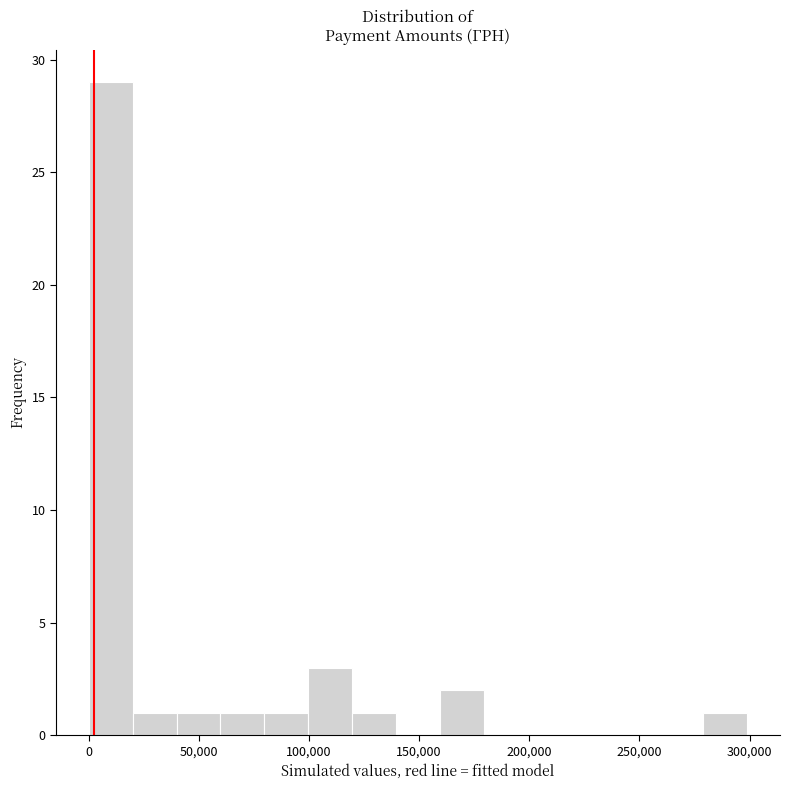

Read against the x-axis, roughly where is the centre of the tallest bar?

10000